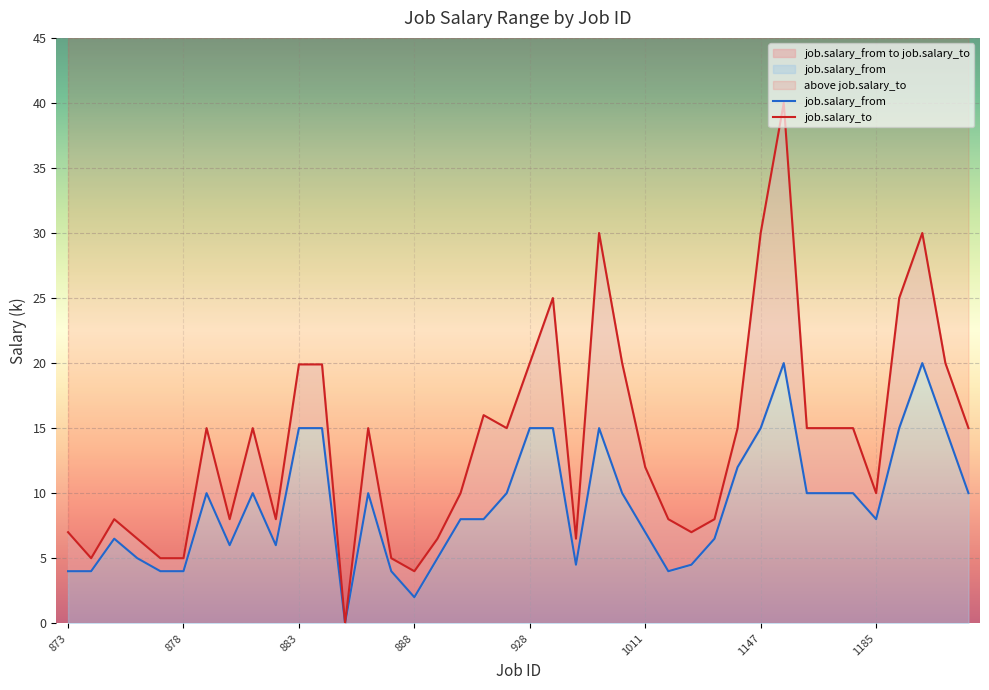

At which label does job.salary_to reach its peak?

1148